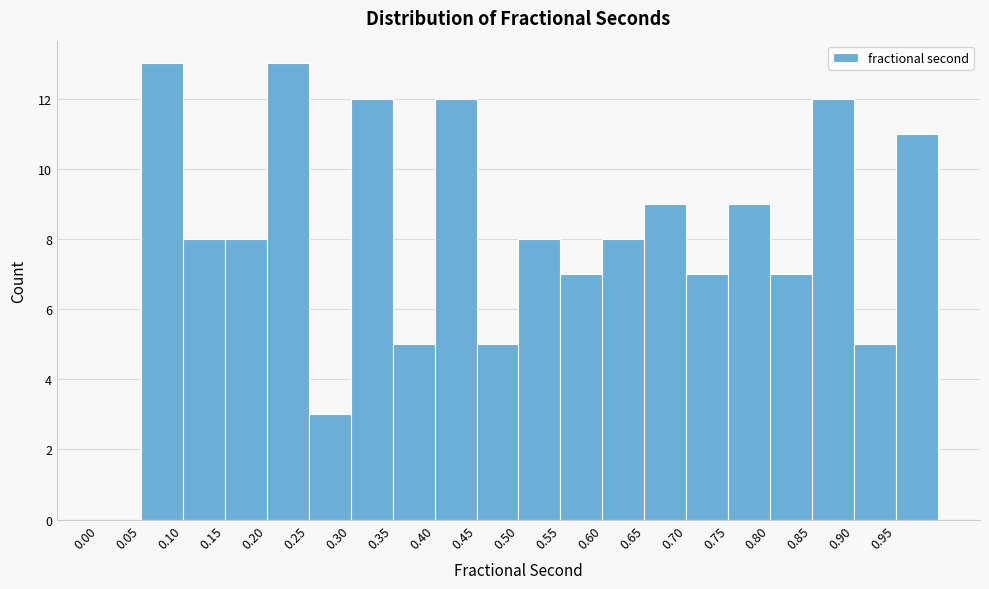

How tall is the bar that spans 0.55 to 0.60 on the x-axis? The values are not printed on the chart, so give them approximately, as read against the axis.

7